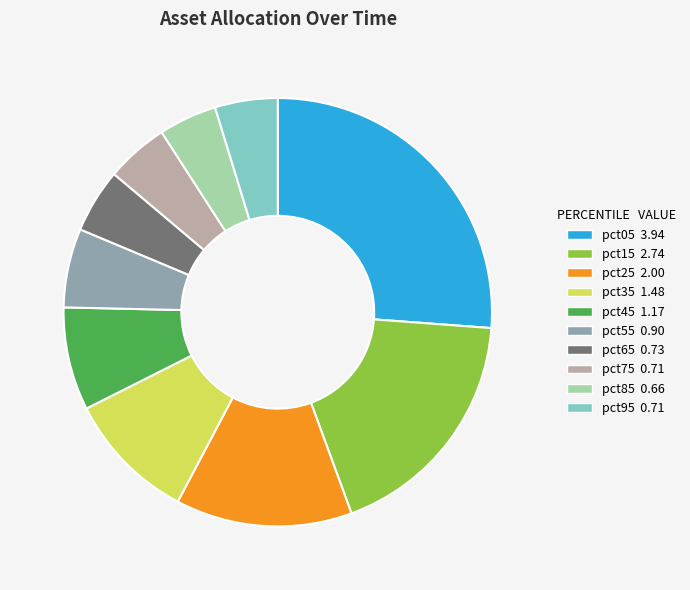

Is it true that pct75 is 5% of the pie?

True